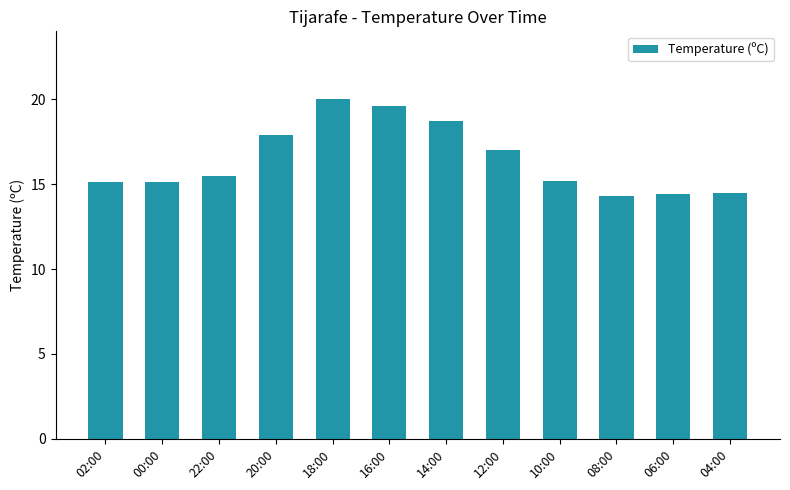

Between 14:00 and 02:00, which is larger?

14:00